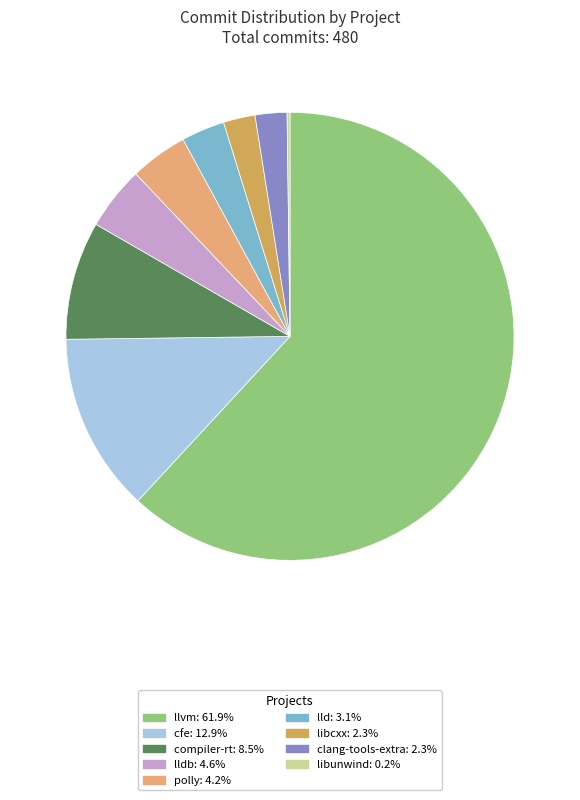

Does any single category account for the majority?

Yes